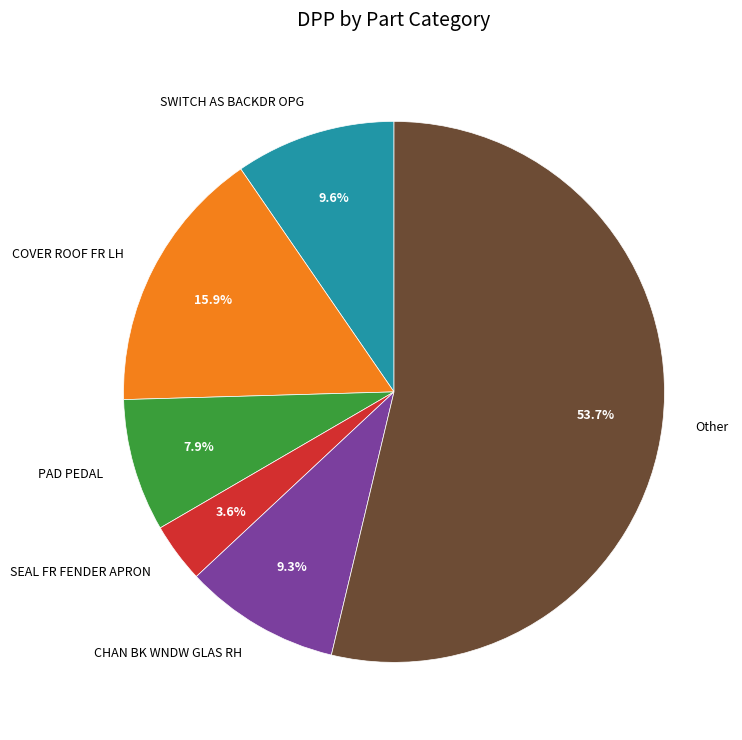

Which category has the biggest portion of the pie?

Other